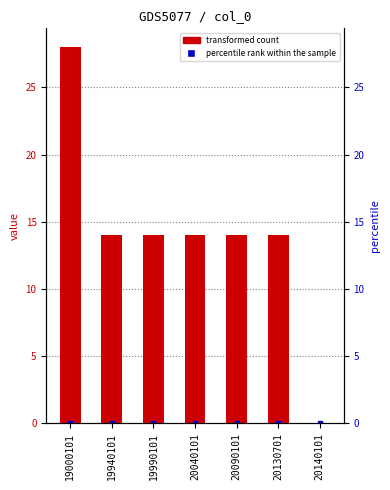

Which label corresponds to the smallest value in the chart?

20140101